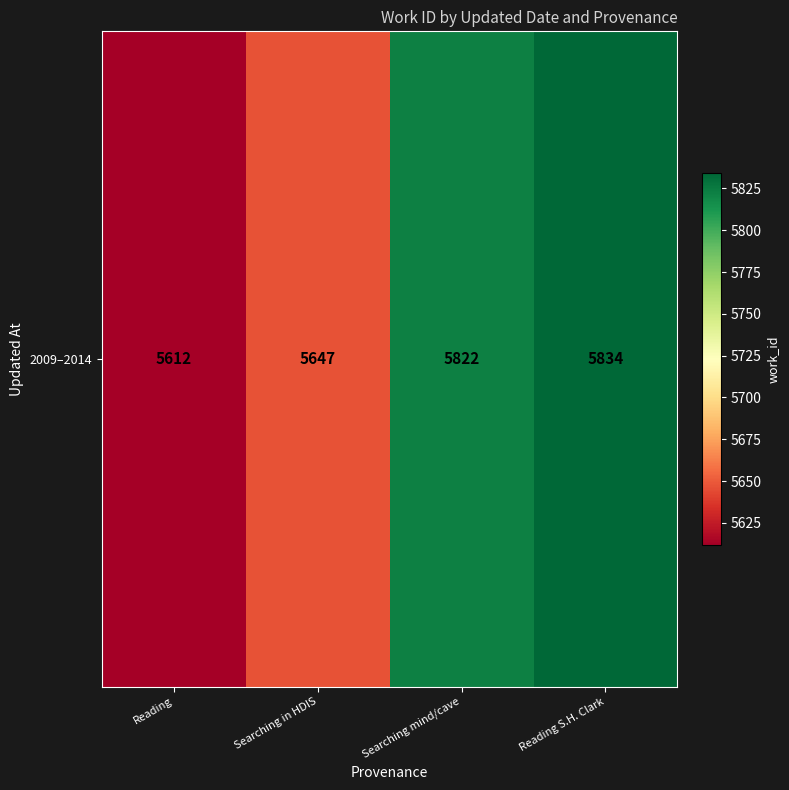

Rank the categories by value from lowest to highest.

Reading, Searching in HDIS, Searching mind/cave, Reading S.H. Clark